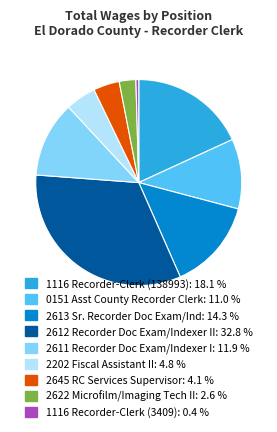

Is there any slice that represents more than half of the pie?

No